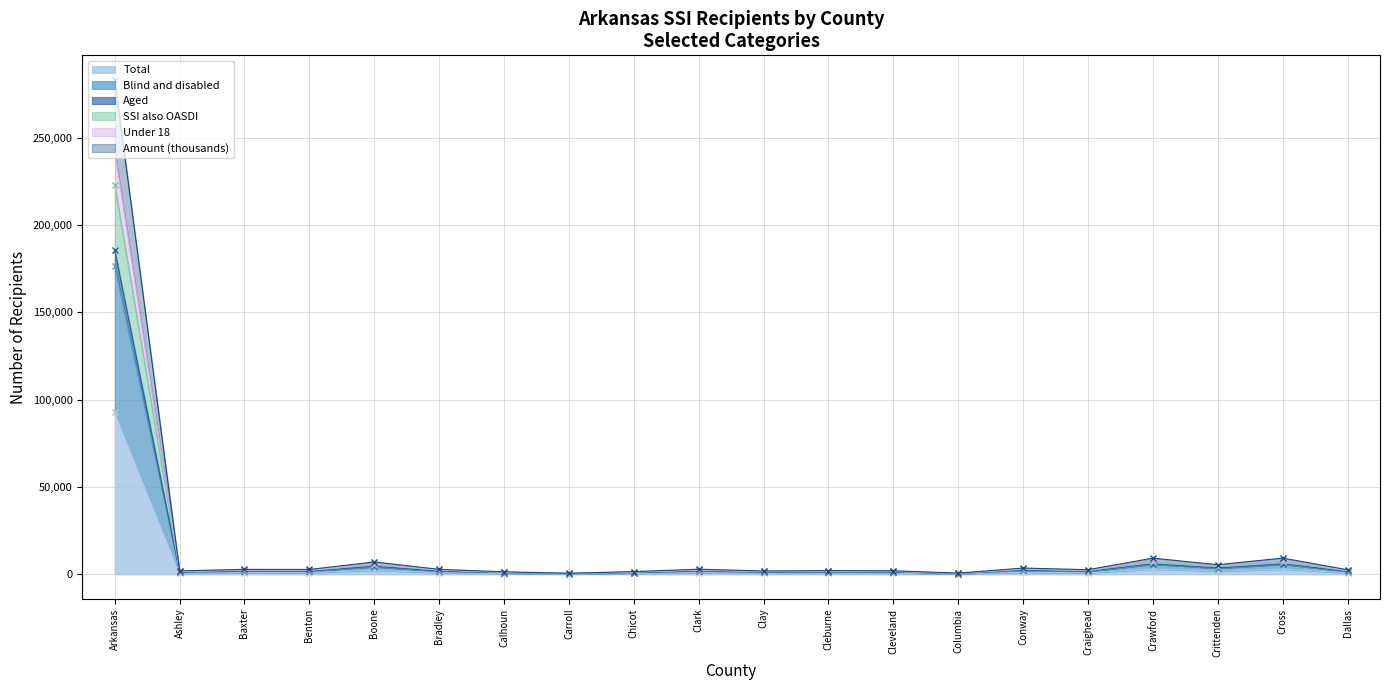

Which has a higher value, Conway or Chicot?

Conway